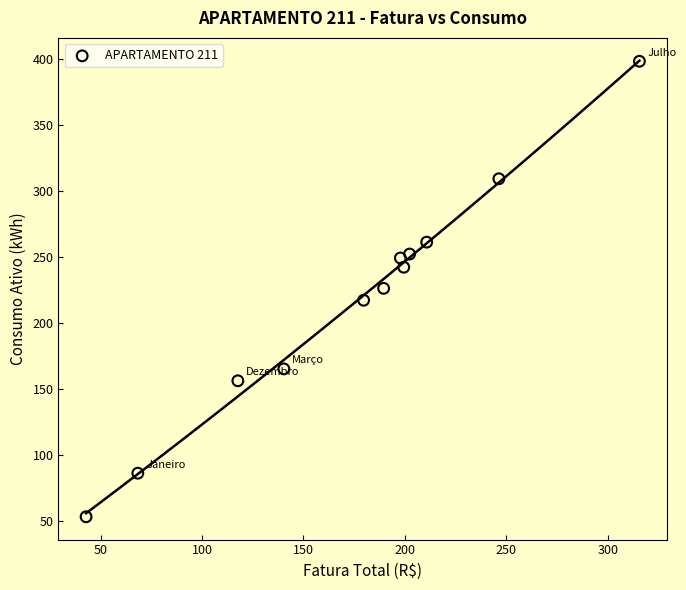

What is the range of Y values (max minus min)?

345